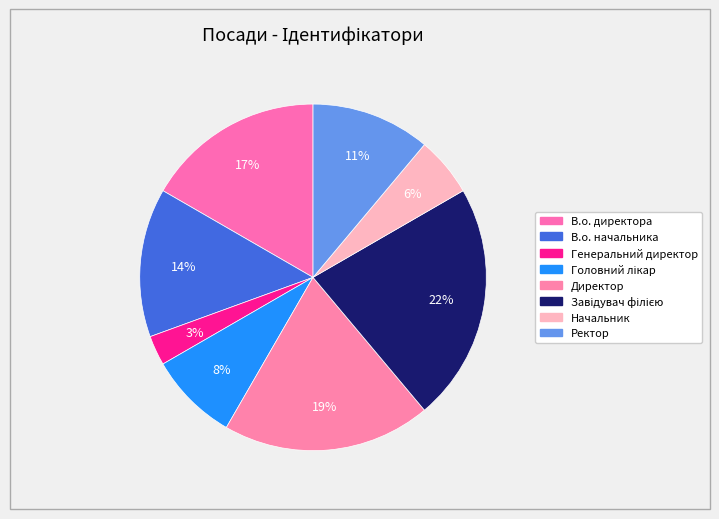

To the nearest percent, what is the combined percentage of В.о. начальника and Генеральний директор?

17%